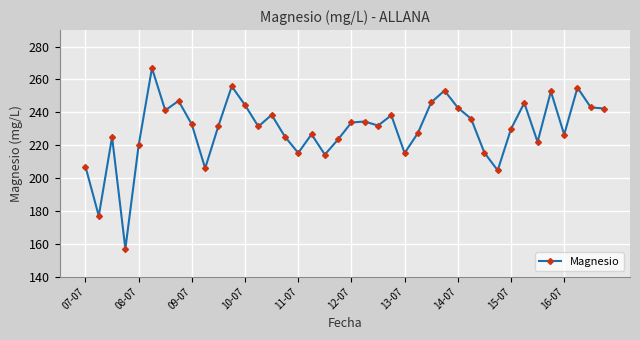

What is the value of the 19th point from the left?

214.3